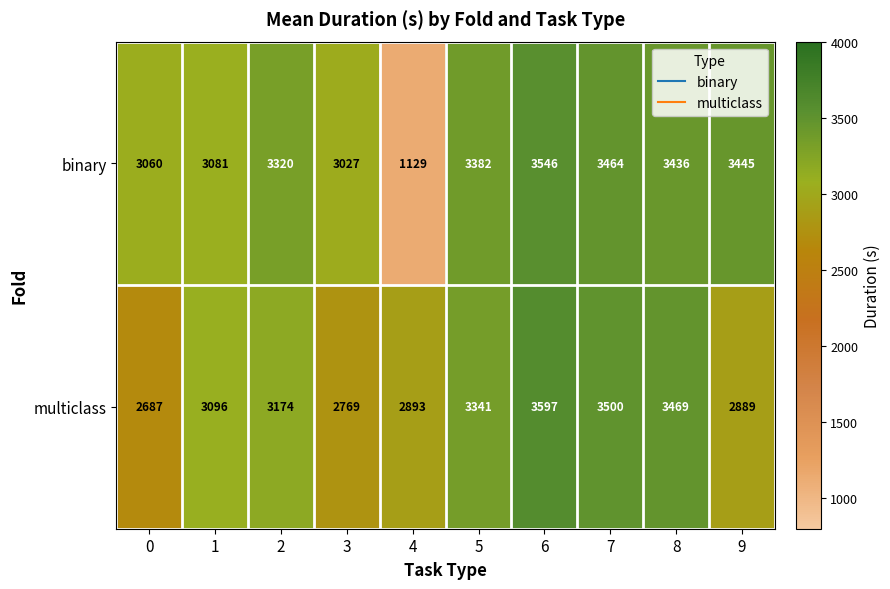

What is the difference between the maximum and minimum values in the multiclass series?

910